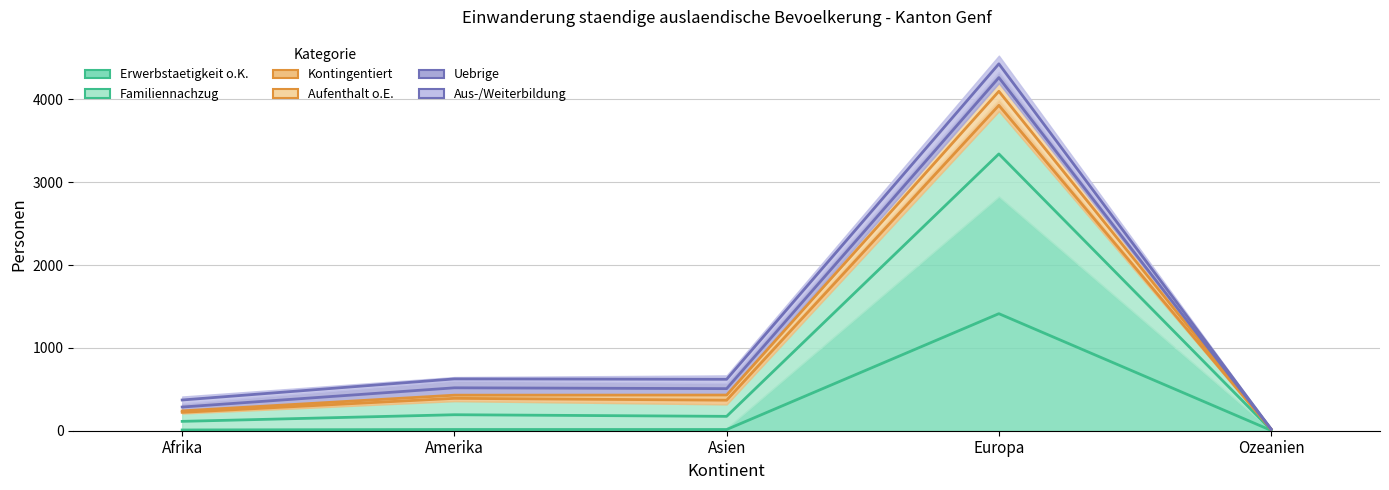

What is the label of the 5th point from the left?

Ozeanien